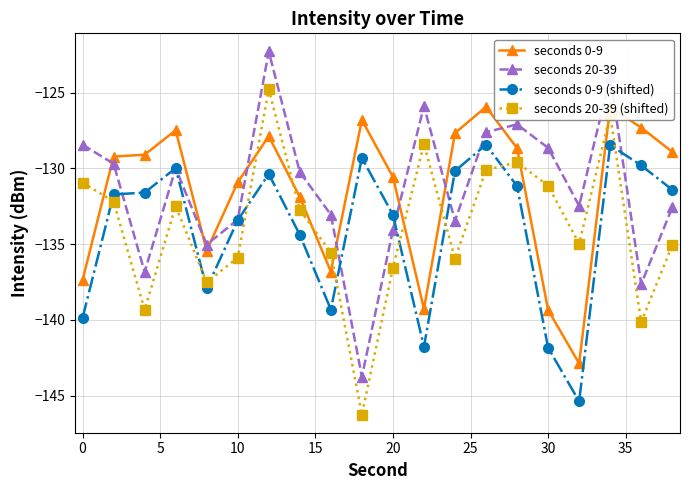

True or false: seconds 20-39 (shifted) and seconds 20-39 cross at least once.

False